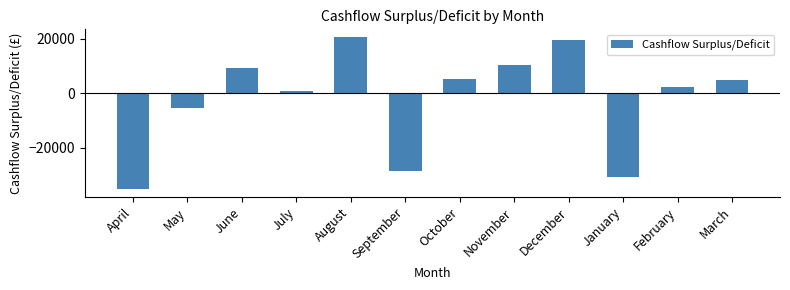

Reading right to left, transcribe all the data shown in this chart.

4775.0	2263.7	-30774.0	19522.1	10308.3	5338.2	-28336.7	20590.7	907.9	9081.4	-5471.6	-35214.1